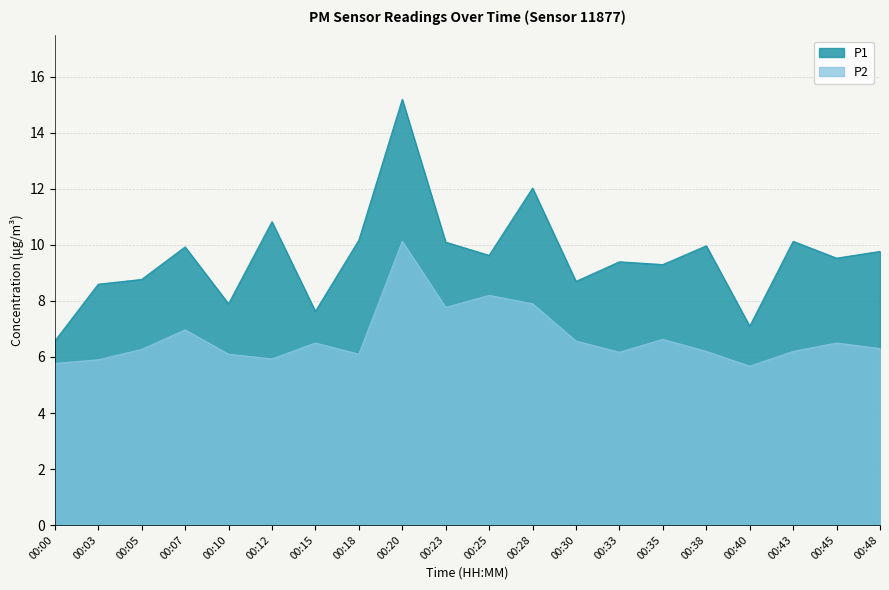

Count the number of data series in this chart.

2